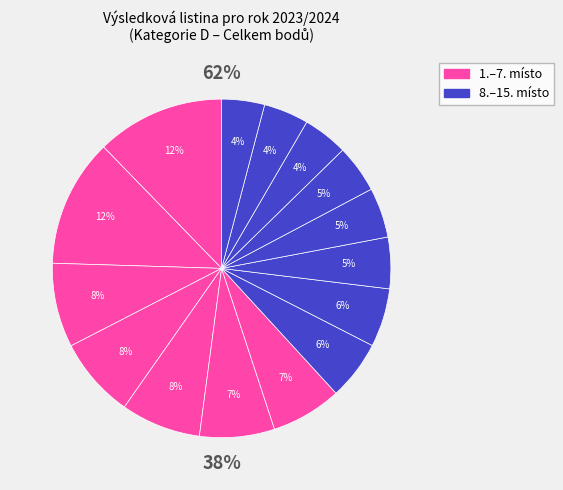

What percentage is NOT represented by Havlová, Barbora?

95.4%